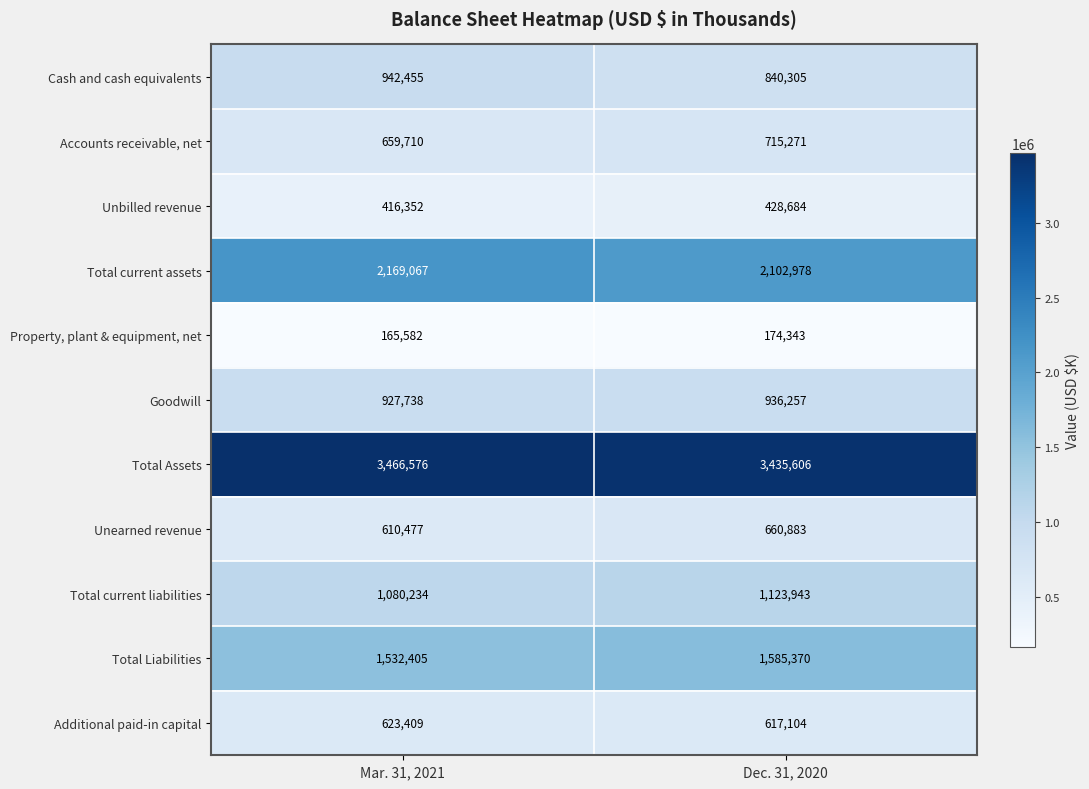

Rank the series by their maximum value, from highest to lowest.

Total Assets, Total current assets, Total Liabilities, Total current liabilities, Cash and cash equivalents, Goodwill, Accounts receivable, net, Unearned revenue, Additional paid-in capital, Unbilled revenue, Property, plant & equipment, net